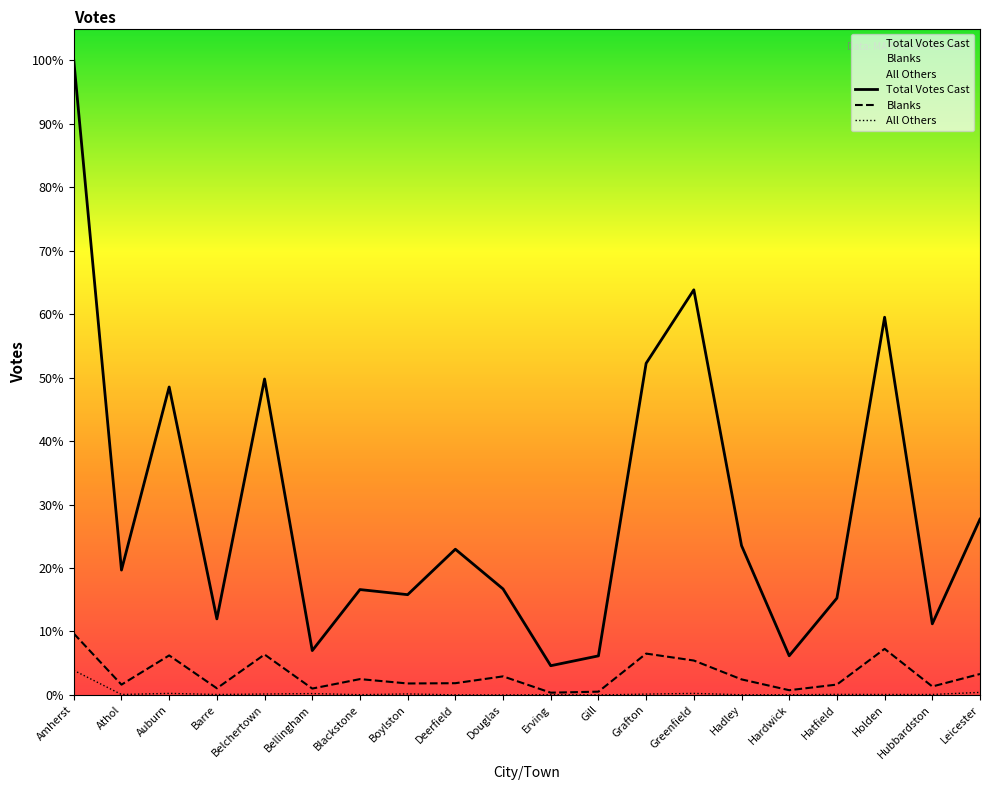

Reading right to left, list all the values displayed in this chart.

Total Votes Cast: 1930	781	4147	1063	430	1640	4448	3641	429	321	1164	1600	1101	1157	487	3469	835	3381	1371	6968
Blanks: 230	93	506	114	52	171	378	454	36	25	204	129	126	174	70	444	73	434	113	674
All Others: 28	5	5	6	2	2	17	9	0	3	0	1	11	3	15	10	5	17	5	270